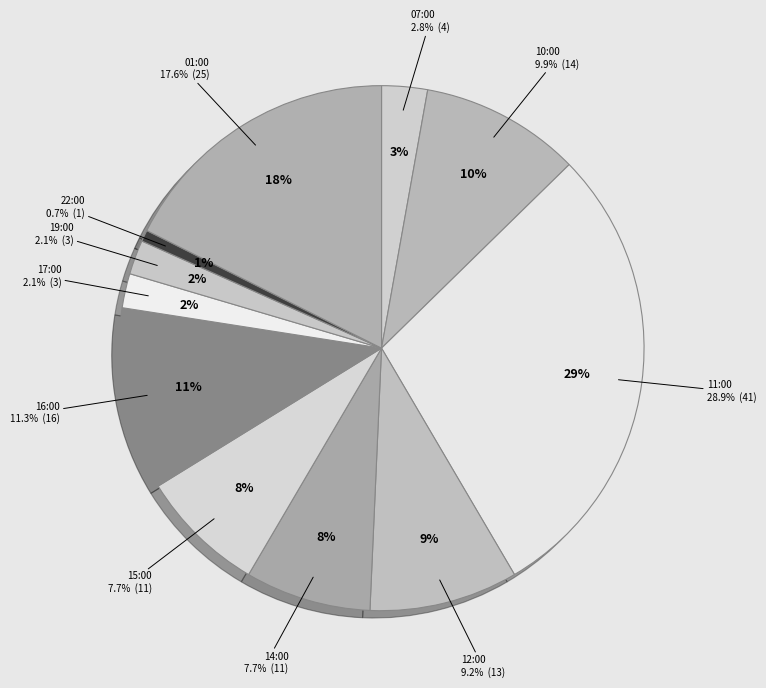

Which slice is the largest?

11:00